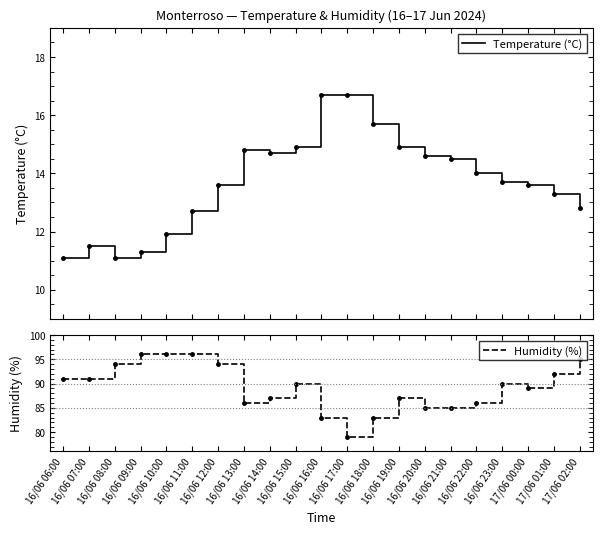

What is the label of the 16th point from the right?

16/06 11:00